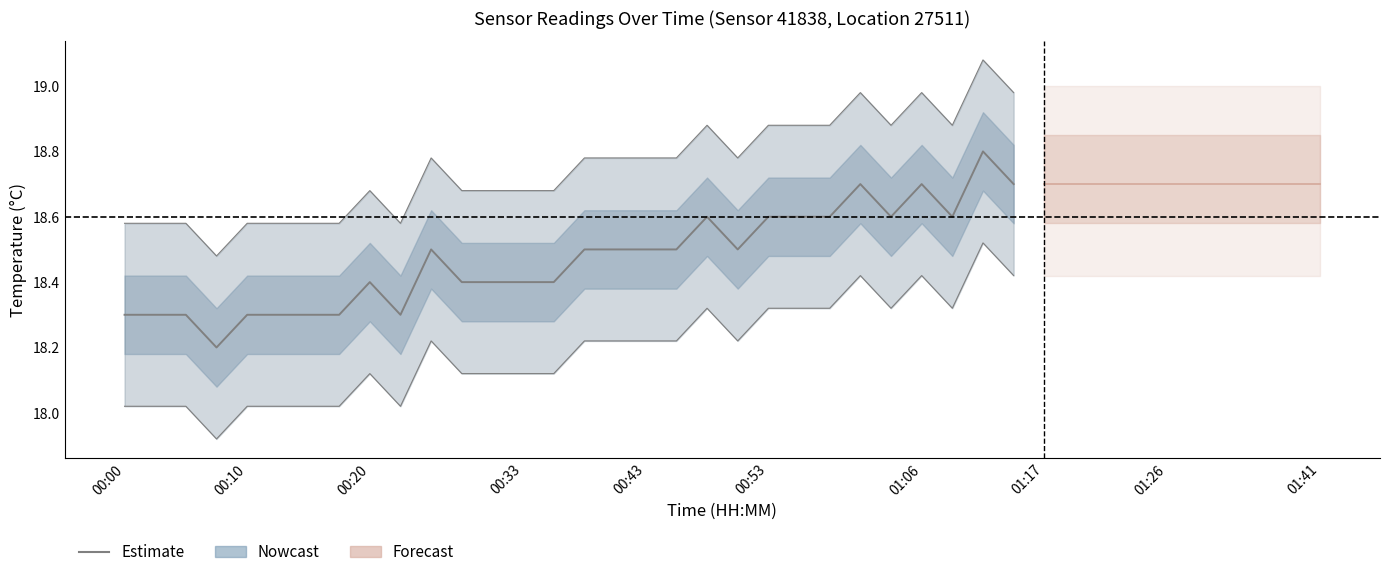

Reading right to left, extract all data points from this chart.

18.7	18.8	18.6	18.7	18.6	18.7	18.6	18.6	18.6	18.5	18.6	18.5	18.5	18.5	18.5	18.4	18.4	18.4	18.4	18.5	18.3	18.4	18.3	18.3	18.3	18.3	18.2	18.3	18.3	18.3